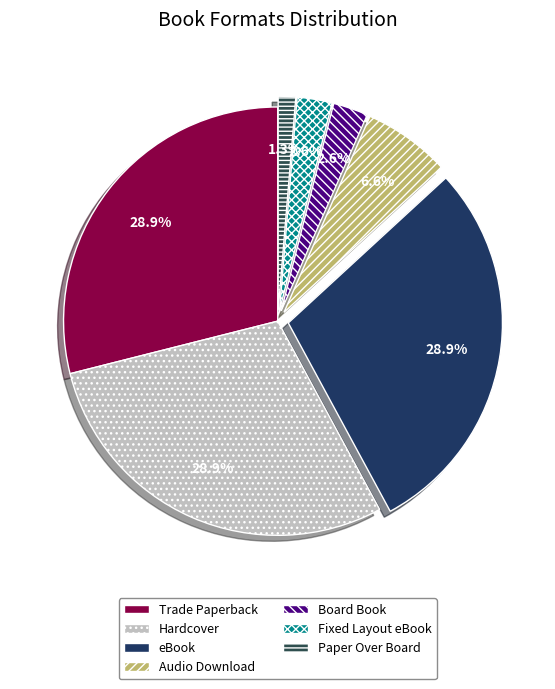

What percentage is the Fixed Layout eBook slice, to the nearest percent?

3%